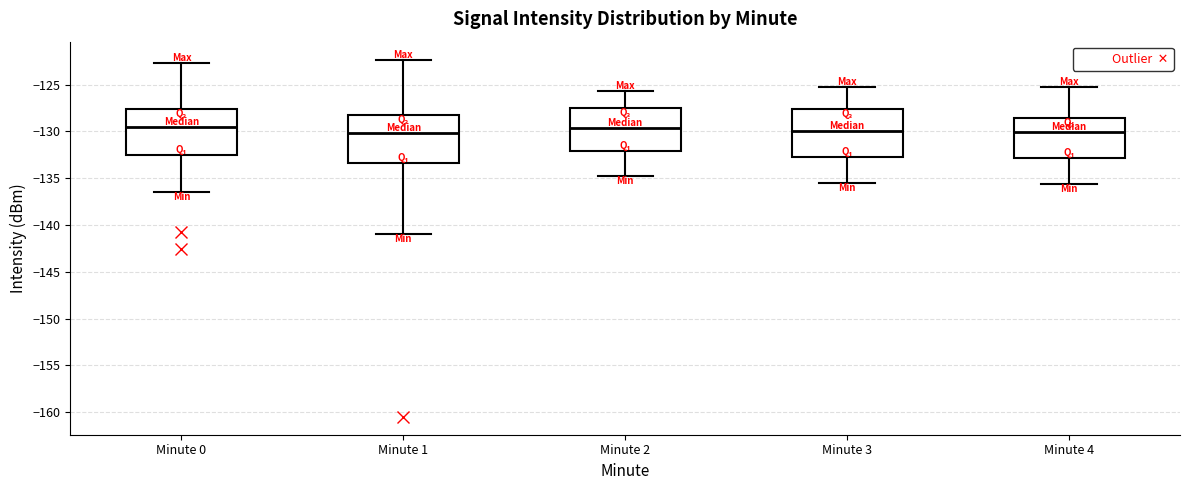

Reading left to right, transcribe this box plot: for each box, give where its median line is, the range the box spans, and where its two whiskers end, as read against the y-axis. The values are not printed on the chart, so give them approximately, as read against the axis.

Minute 0: median -129.5, box -132.5 to -127.5, whiskers -136.5 to -122.5
Minute 1: median -130.0, box -133.5 to -128.0, whiskers -141.0 to -122.5
Minute 2: median -129.5, box -132.0 to -127.5, whiskers -134.5 to -125.5
Minute 3: median -130.0, box -132.5 to -127.5, whiskers -135.5 to -125.0
Minute 4: median -130.0, box -133.0 to -128.5, whiskers -135.5 to -125.0